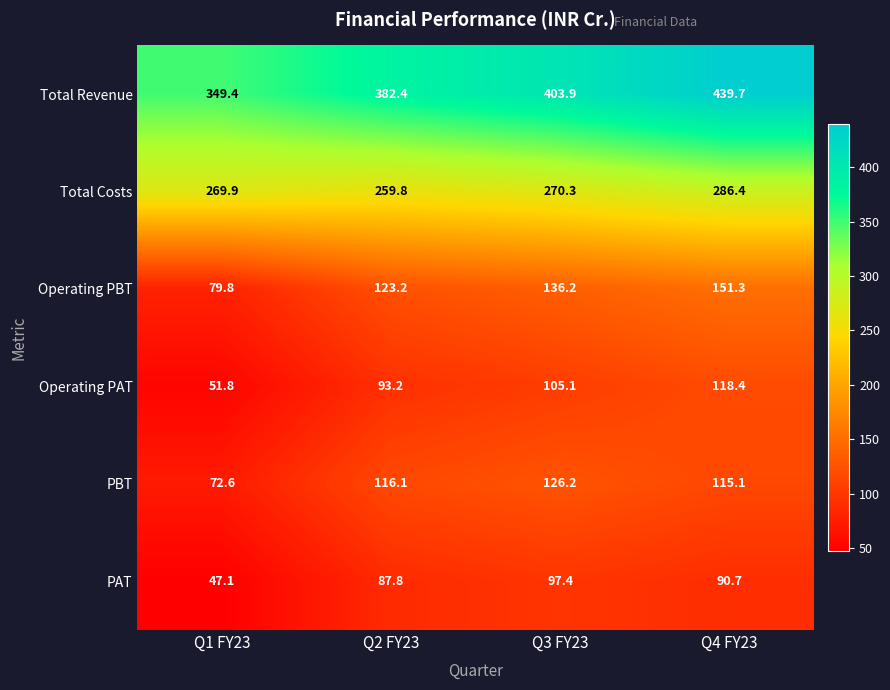

How many categories are shown in the chart?

4